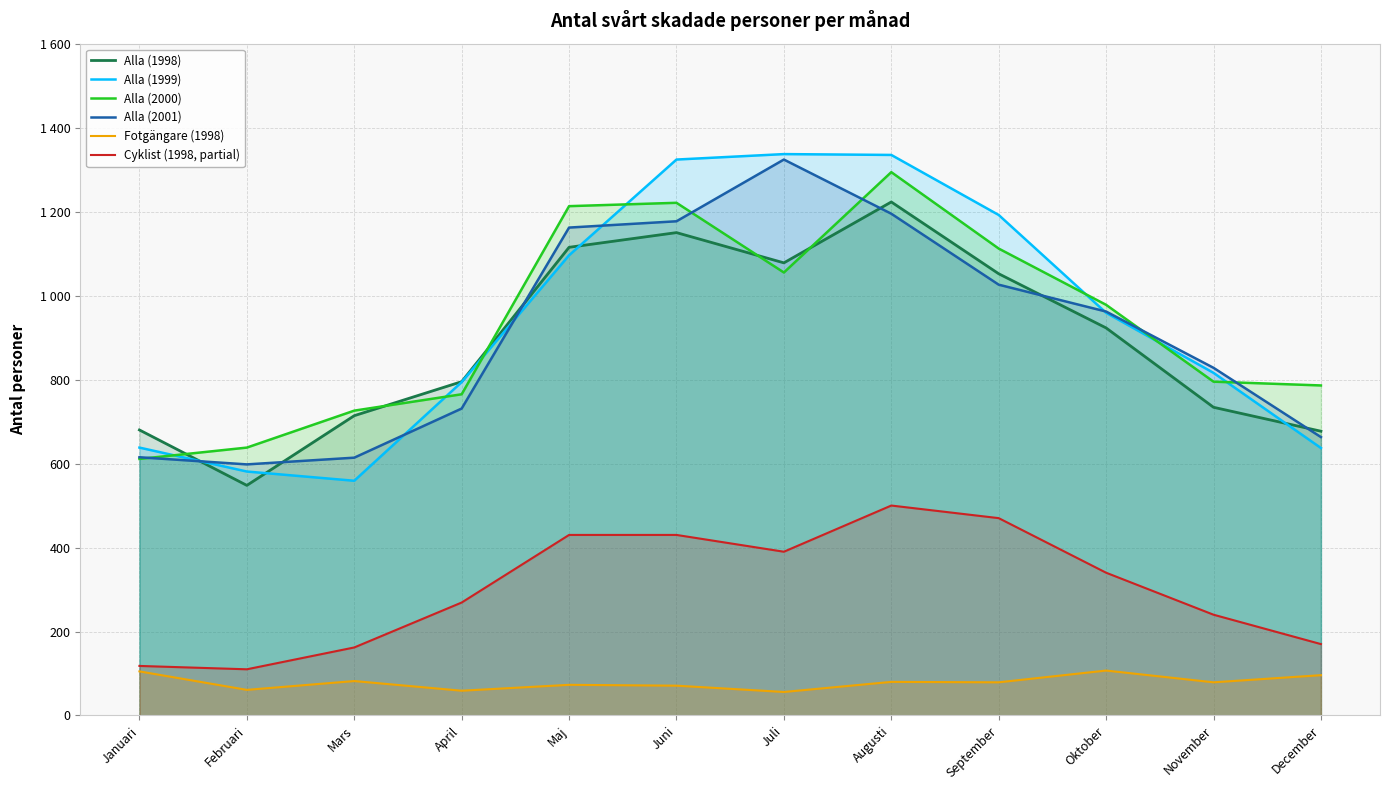

What is the sum of the Alla (1999) values at Februari and Maj?

1677